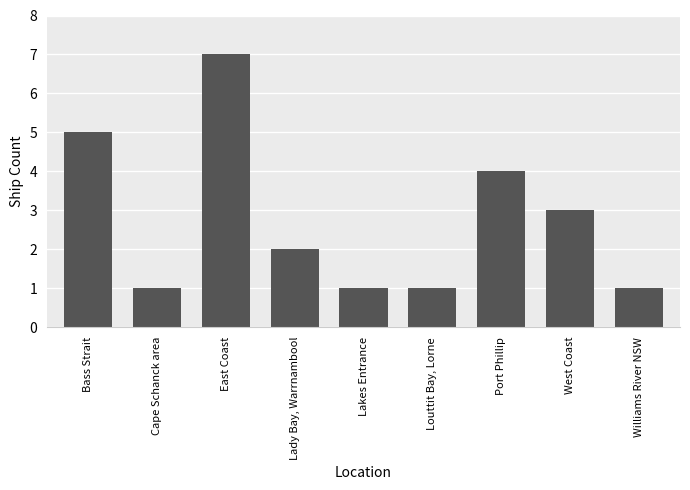

What is the smallest value displayed?

1